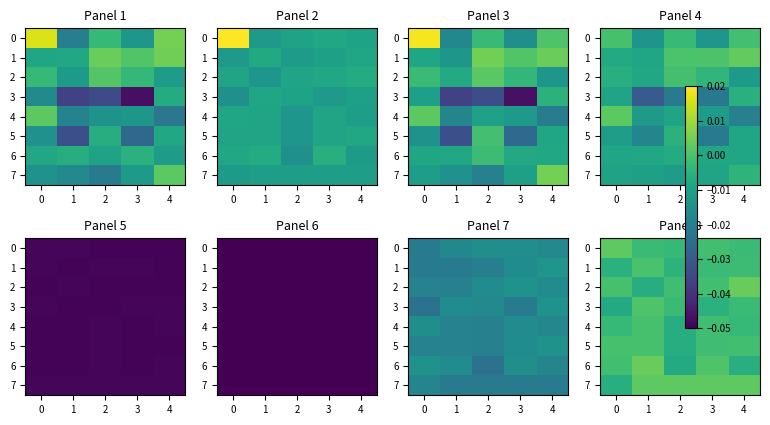

List the series in order of their peak value, lowest first.

4, 5, 1, 3, 0, 7, 2, 6